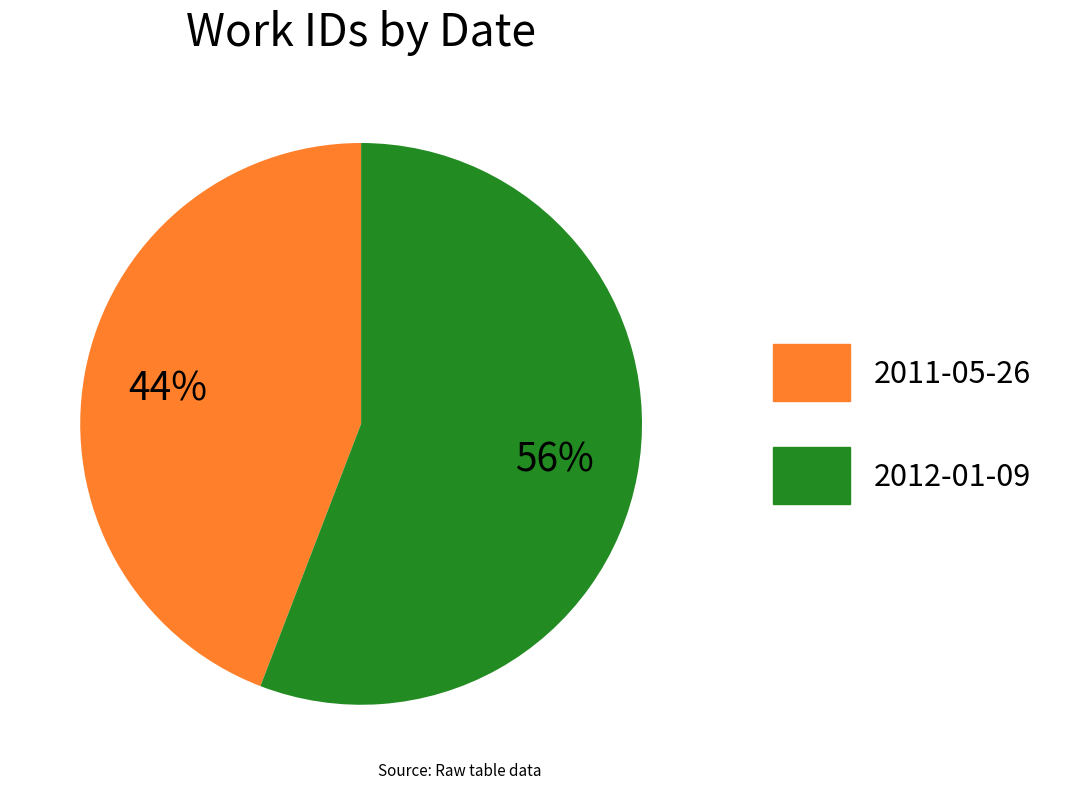

The 2012-01-09 slice represents 56% of the pie. True or false?

True